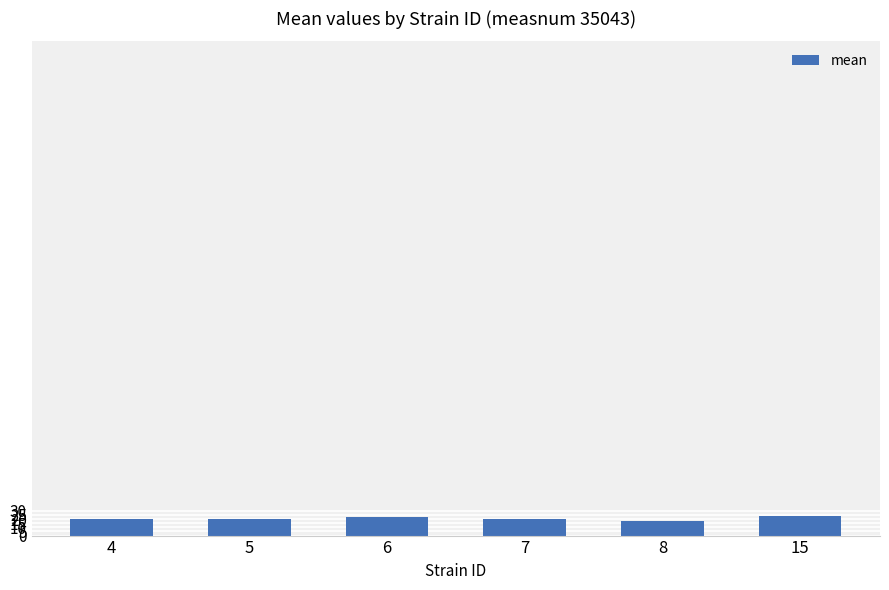

What is the value of the 6th bar from the left?

23.8